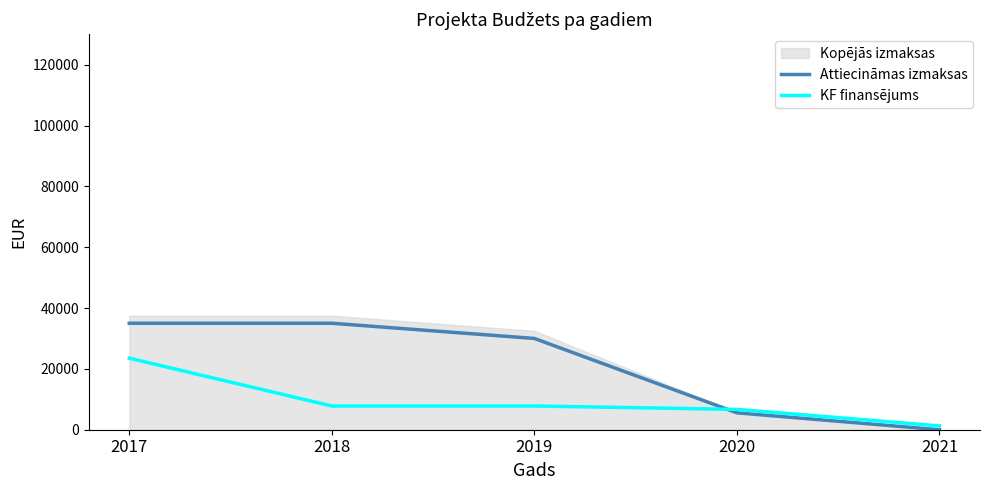

Between which two adjacent categories do Attiecināmas izmaksas and KF finansējums first intersect?

2019 and 2020